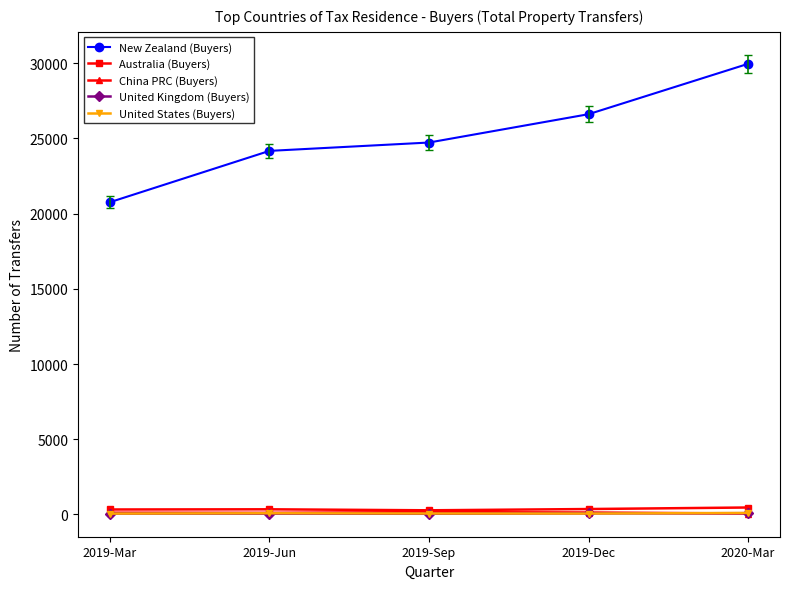

True or false: New Zealand (Buyers) and United Kingdom (Buyers) cross at least once.

False